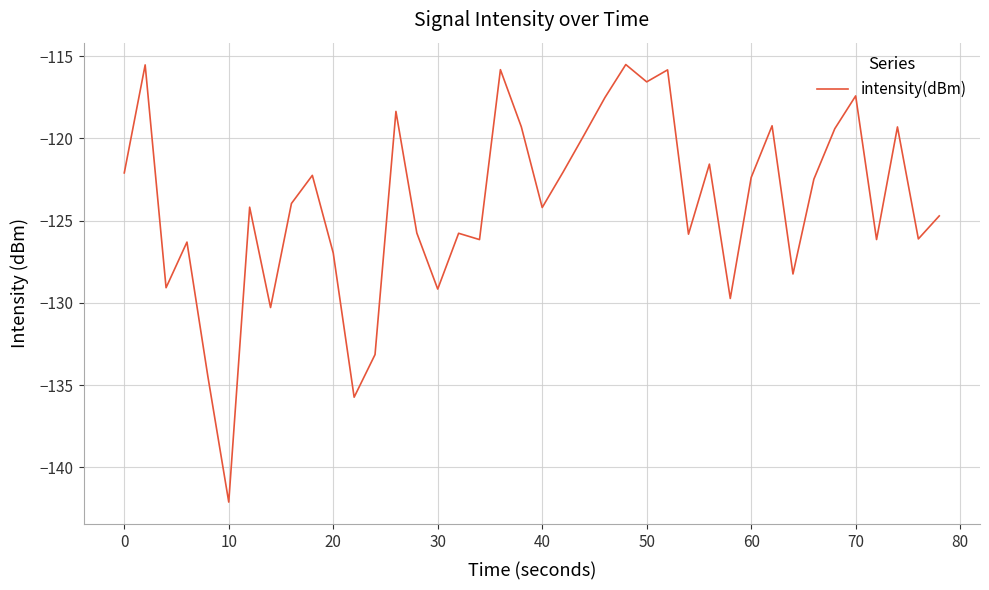

What is the minimum value shown in the chart?

-142.1